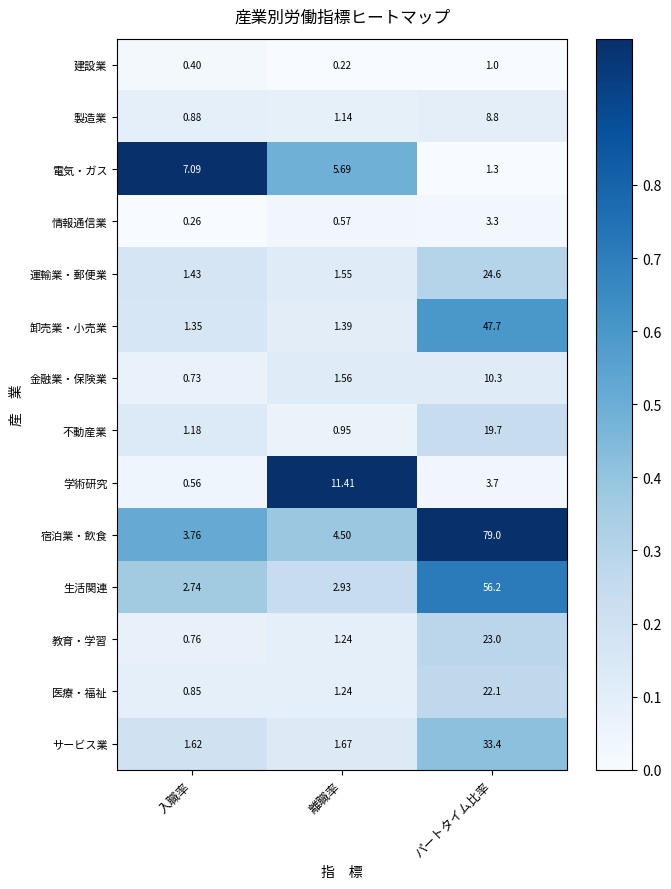

Which label corresponds to the largest value in the chart?

パートタイム比率